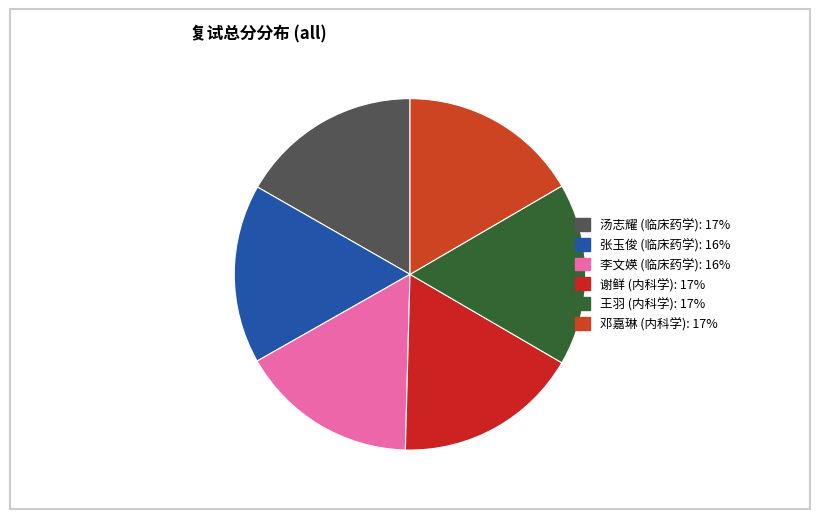

To the nearest percent, what portion does 邓嘉琳 (内科学) represent?

17%